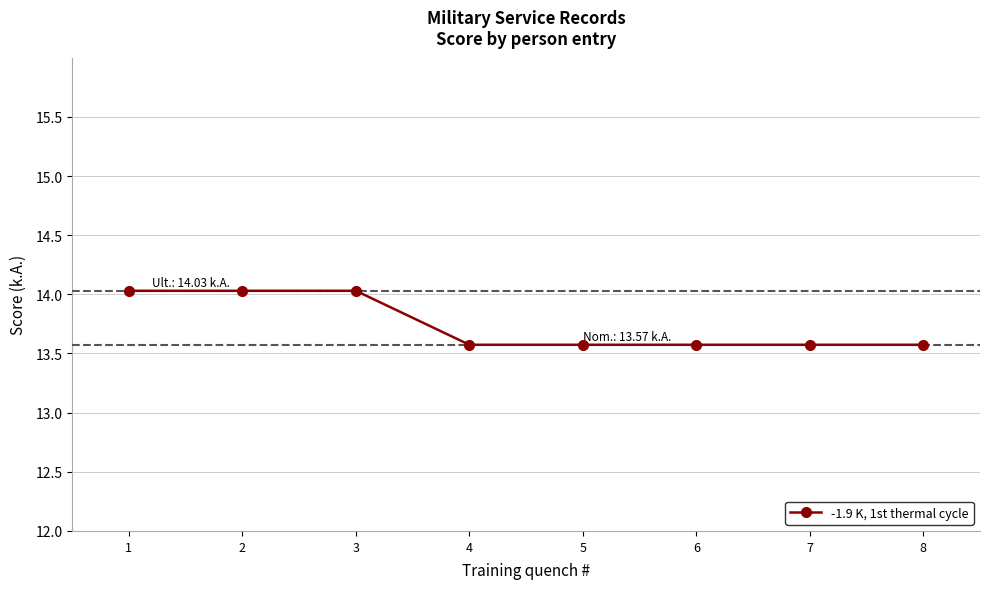

The value at 5 is 13.6. True or false?

True